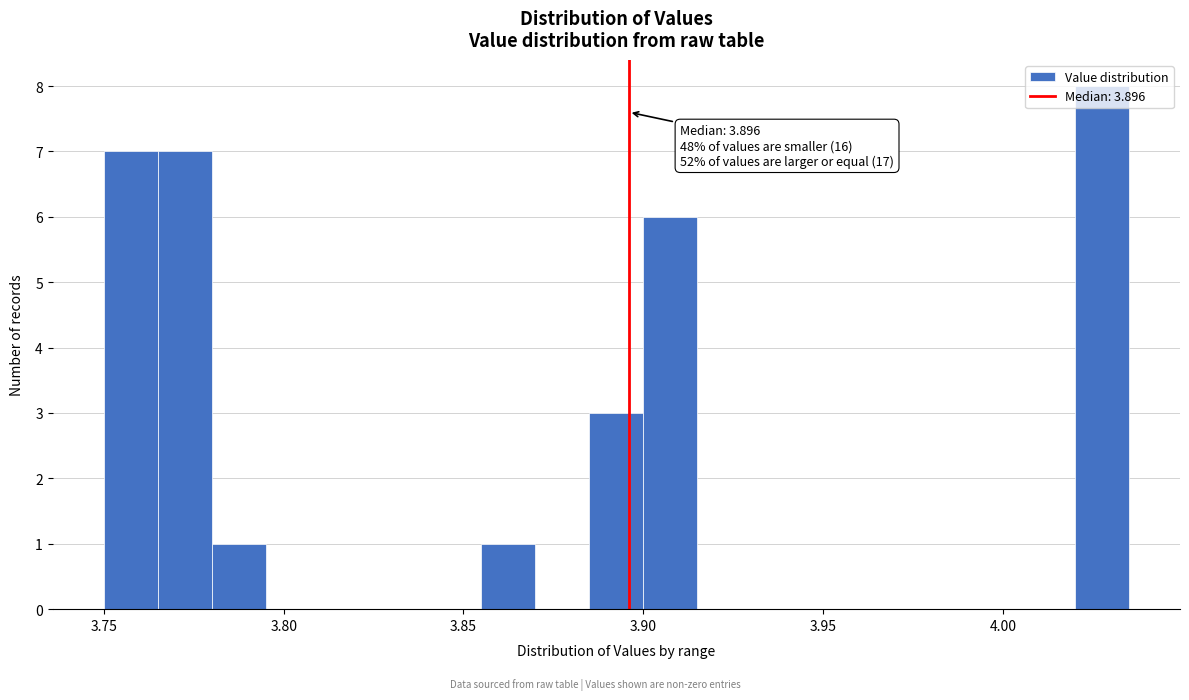

Read against the x-axis, roughly where is the centre of the tallest bar?

4.030